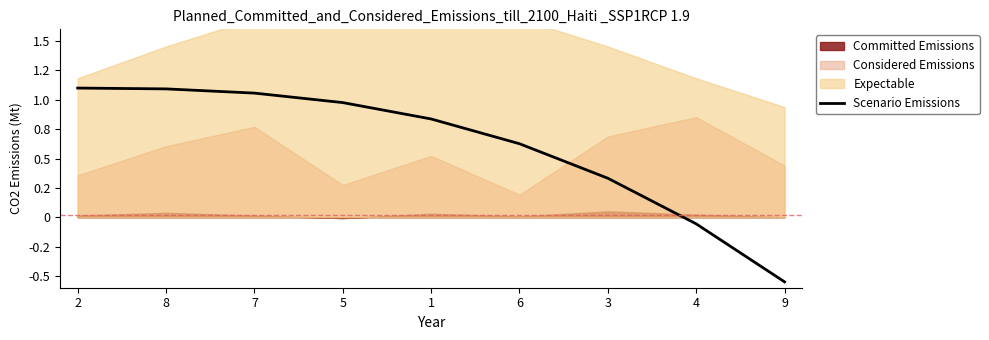

True or false: the data has more than 1 interior local peaks.

False